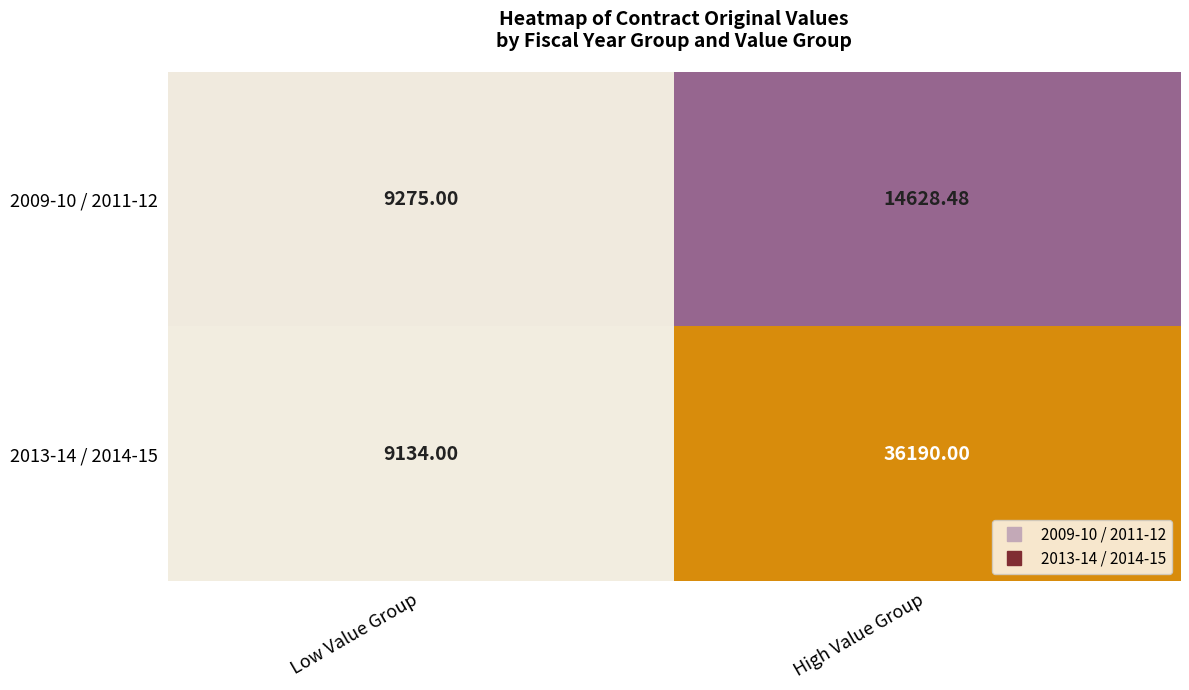

Where is 2009-10 / 2011-12 nearest to the value 11951?

Low Value Group